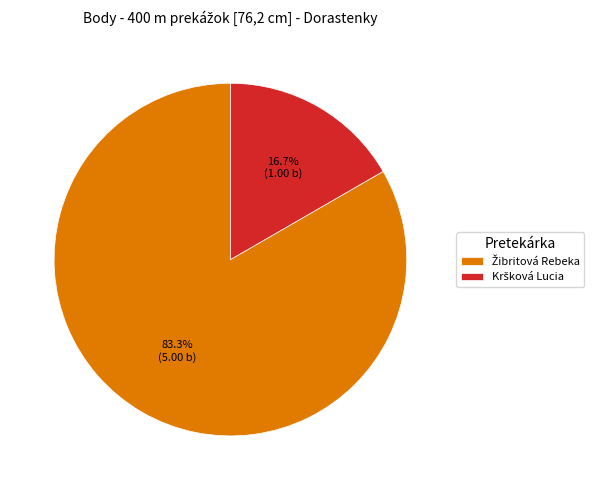

To the nearest percent, what is the difference between the largest and smallest slice percentages?

67%